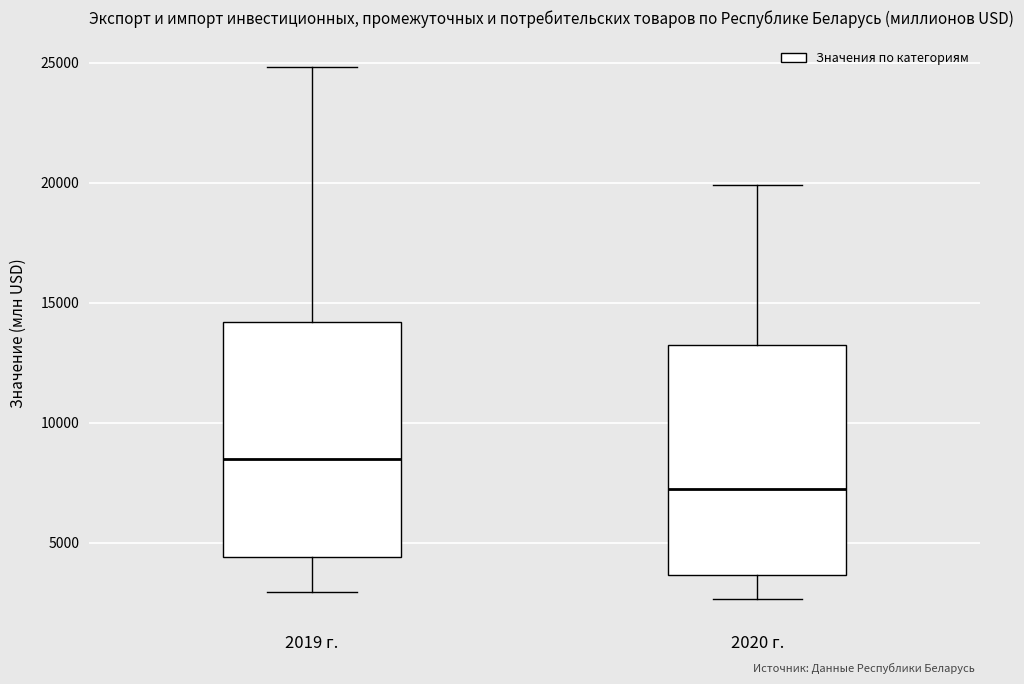

Reading left to right, transcribe this box plot: for each box, give where its median line is, the range the box spans, and where its two whiskers end, as read against the y-axis. The values are not printed on the chart, so give them approximately, as read against the axis.

2019 г.: median 8500, box 4500 to 14000, whiskers 3000 to 25000
2020 г.: median 7000, box 3500 to 13000, whiskers 2500 to 20000